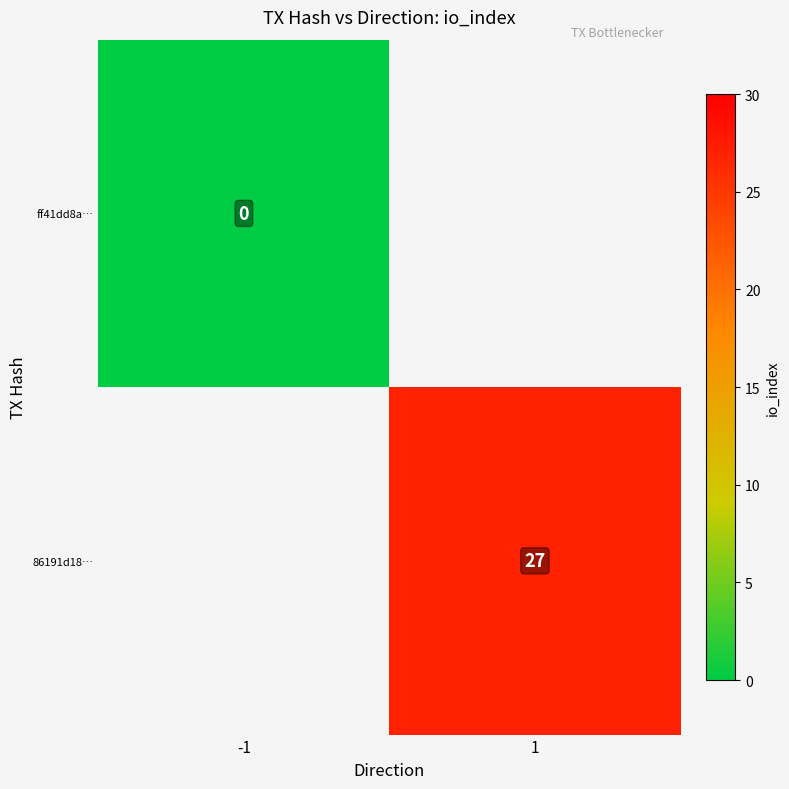

The value of 86191d18… at 1 is 16. True or false?

False